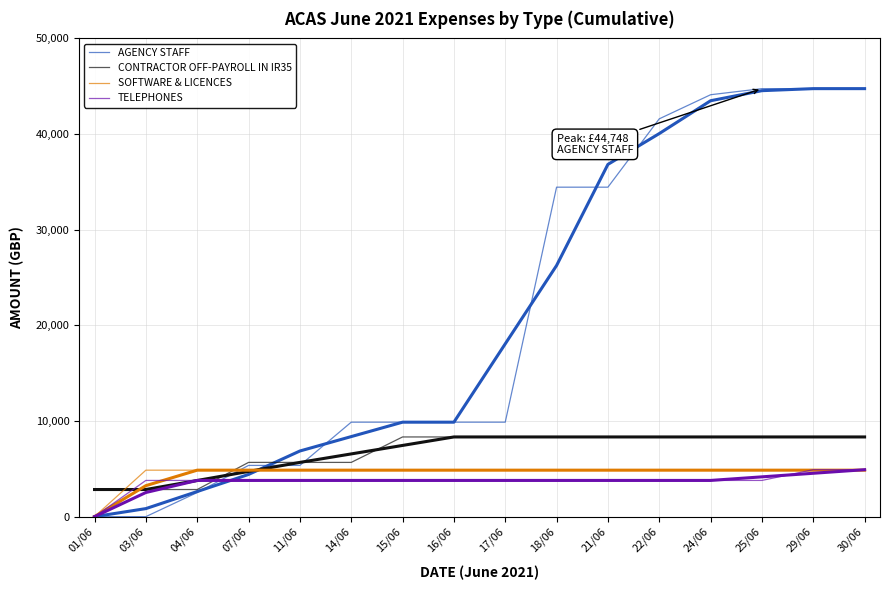

What is the value of the AGENCY STAFF point at the 15th from the left?

44748.4